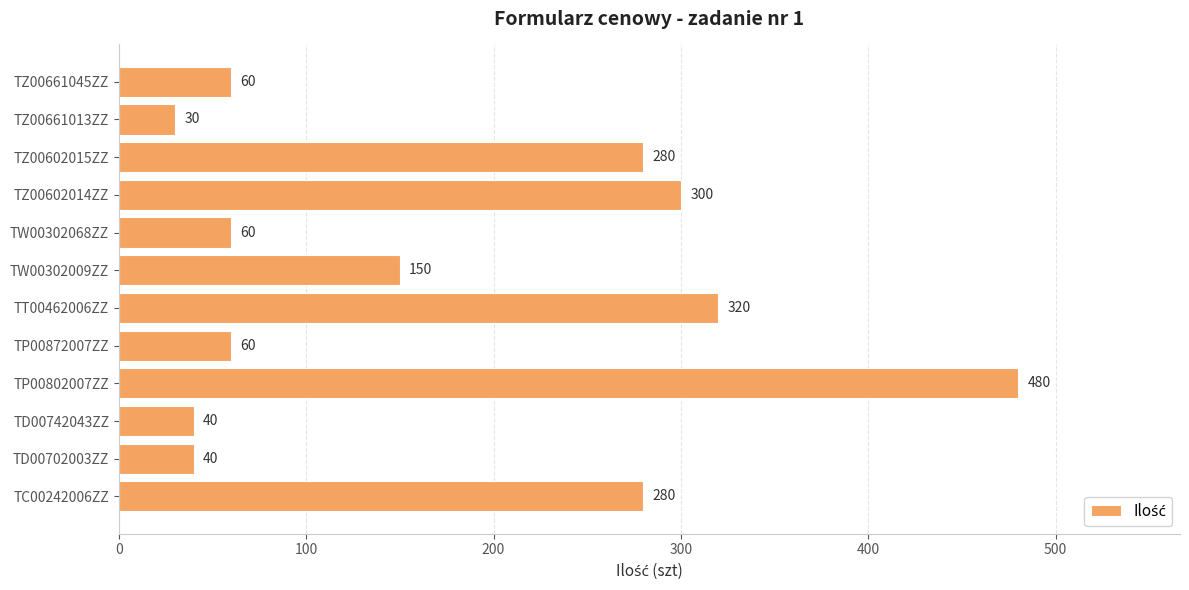

What is the ratio of the value at TZ00661013ZZ to the value at TW00302068ZZ?

0.5